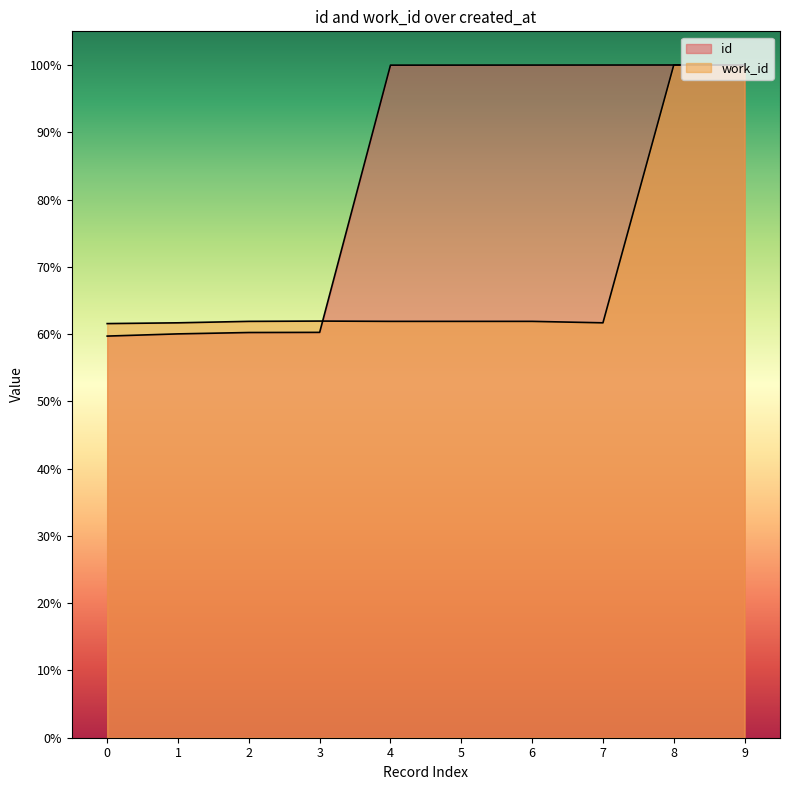

True or false: id has a value of 100.0 at 9.

True